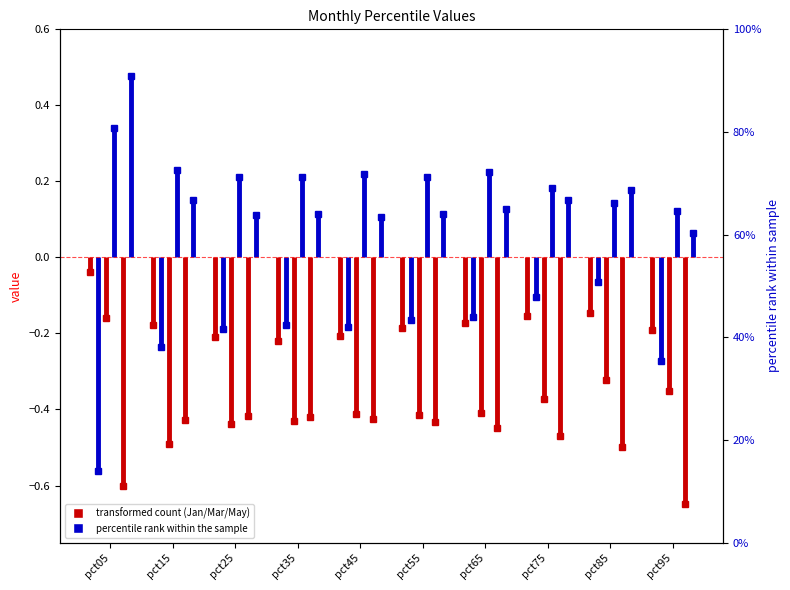

Where is the first local minimum for Mar?

pct15